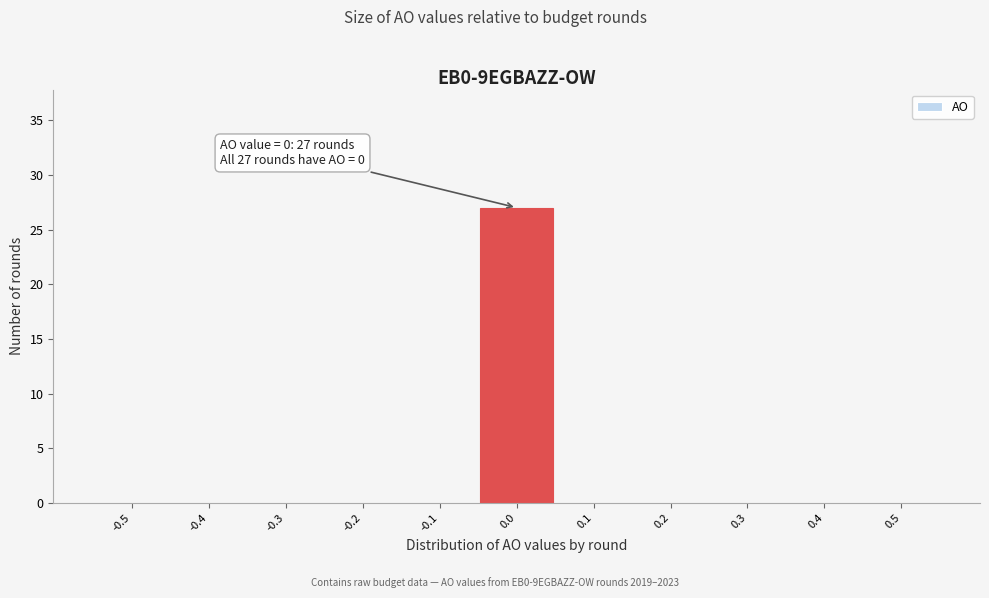

Reading right to left, transcribe all the data shown in this chart.

0.5=0	0.4=0	0.3=0	0.2=0	0.1=0	0.0=27	-0.1=0	-0.2=0	-0.3=0	-0.4=0	-0.5=0